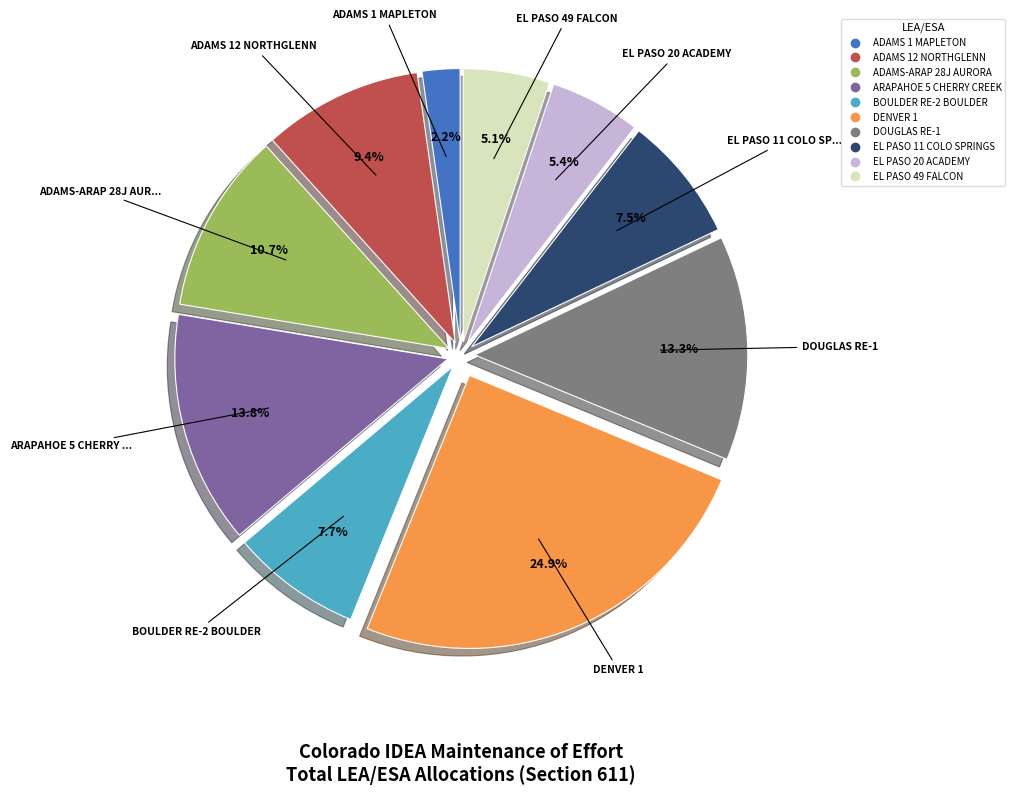

To the nearest percent, what percentage of the pie is EL PASO 20 ACADEMY?

5%